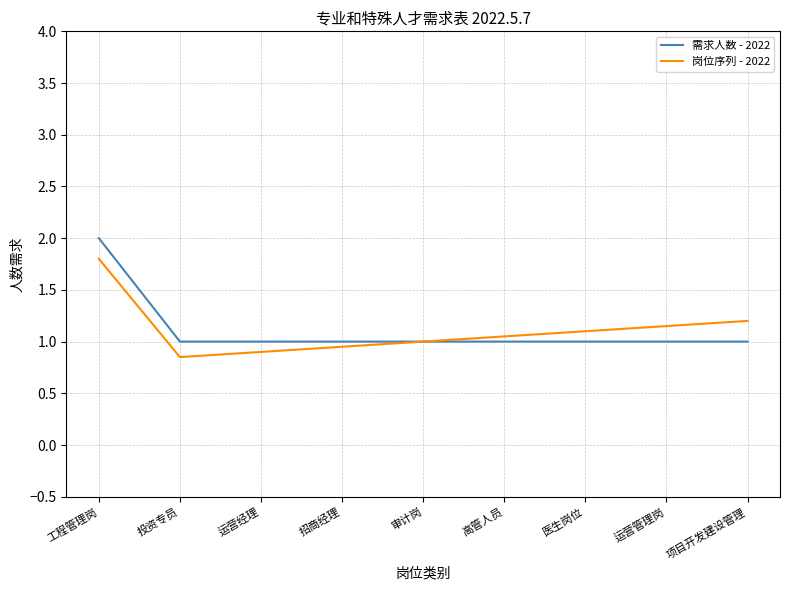

Which label corresponds to the smallest value in the chart?

投资专员